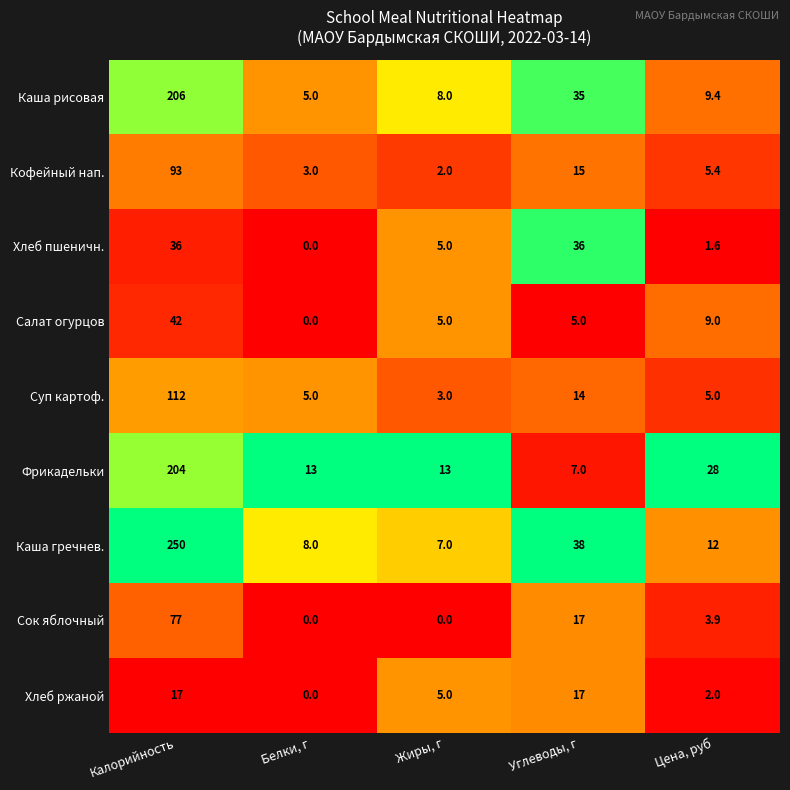

What is the difference between the highest and lowest values at Углеводы, г?

33.0